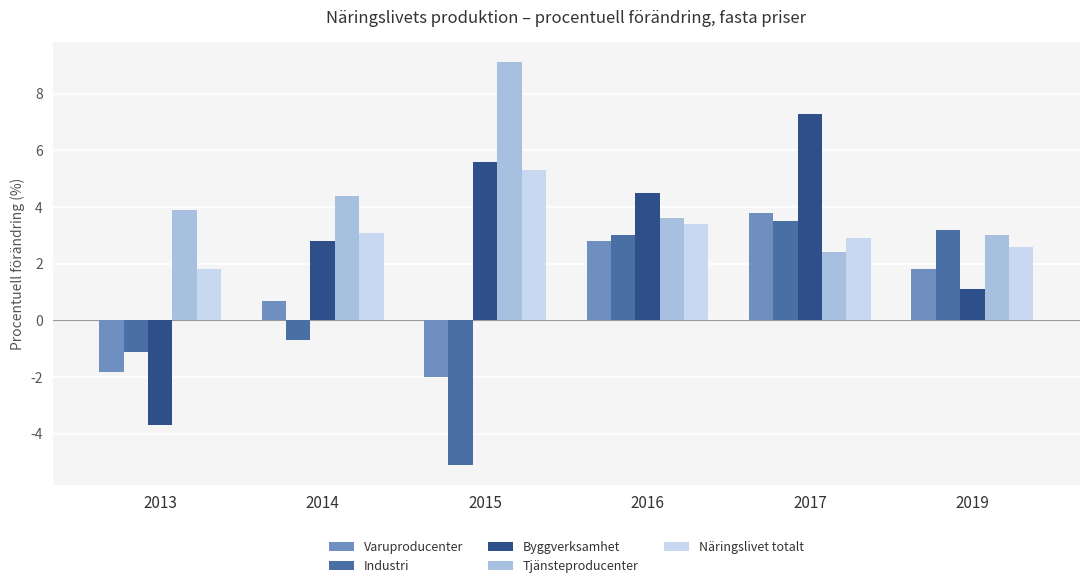

List the labels in order of Näringslivet totalt value, largest first.

2015, 2016, 2014, 2017, 2019, 2013